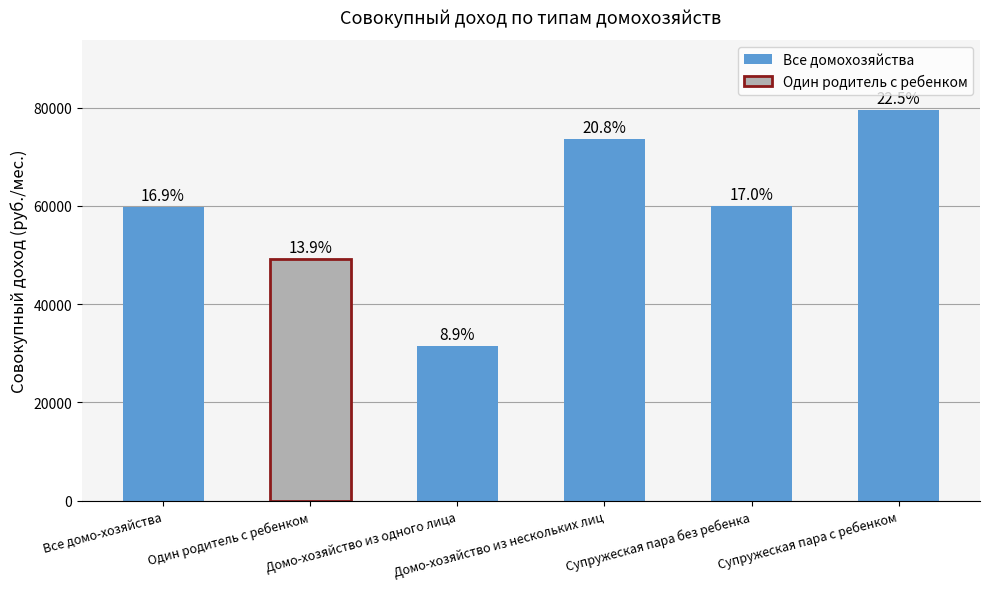

What is the label of the 1st bar from the right?

Супружеская пара с ребенком